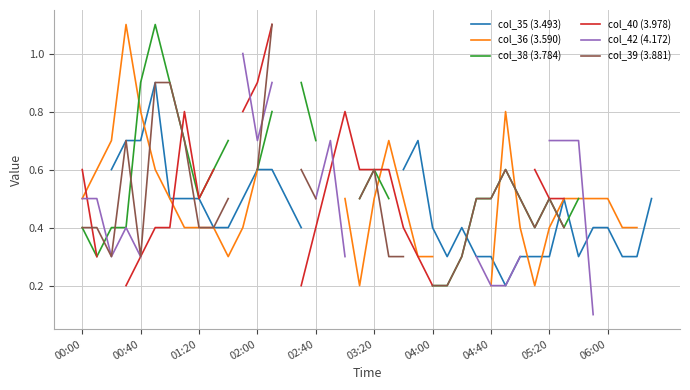

How many lines are shown in the chart?

6